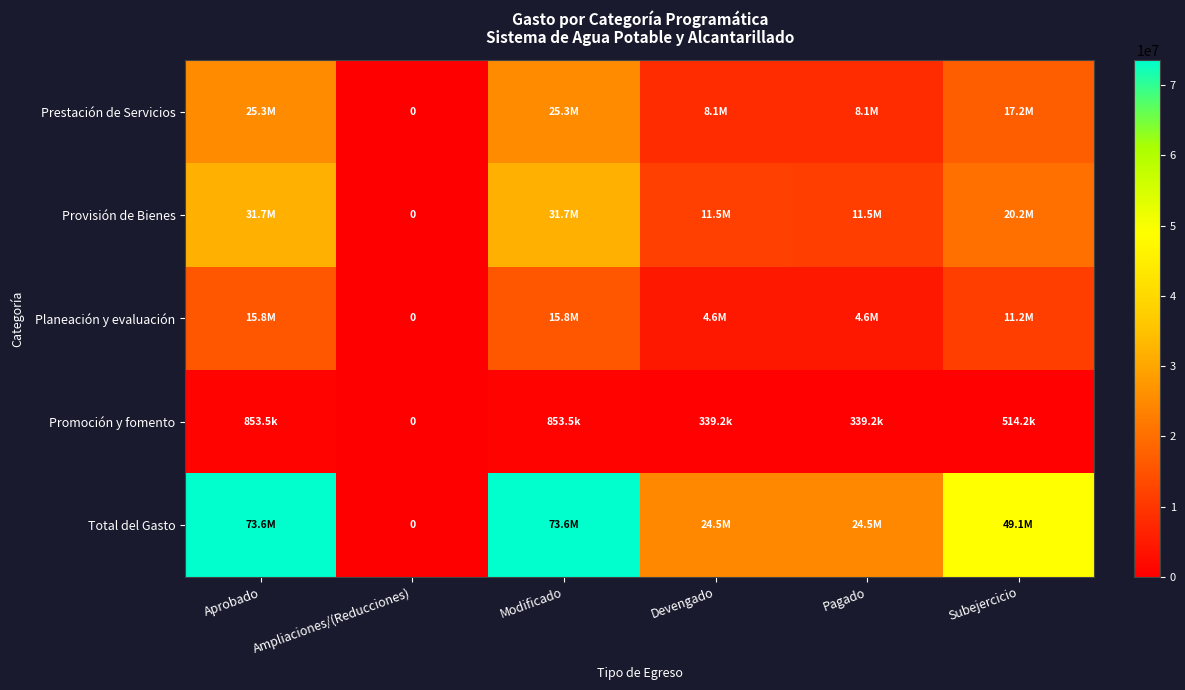

Between Modificado and Pagado, which is larger?

Modificado